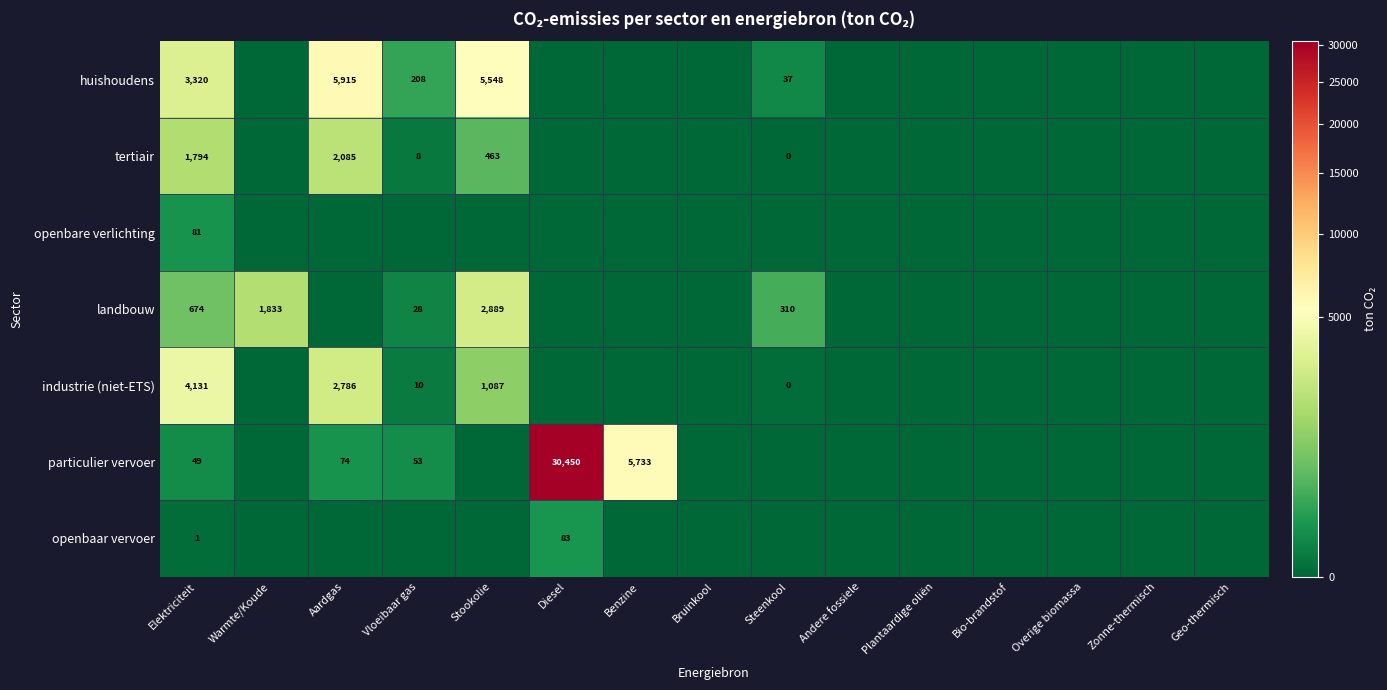

At how many categories does at least one series exceed 18259?

1